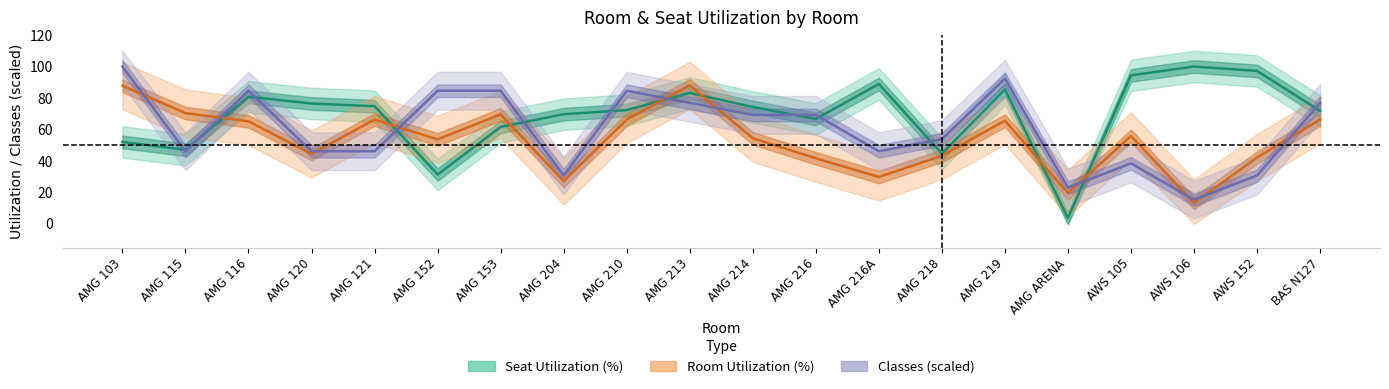

What are all the series names shown in the legend?

Seat Utilization (%), Room Utilization (%), Classes (scaled)